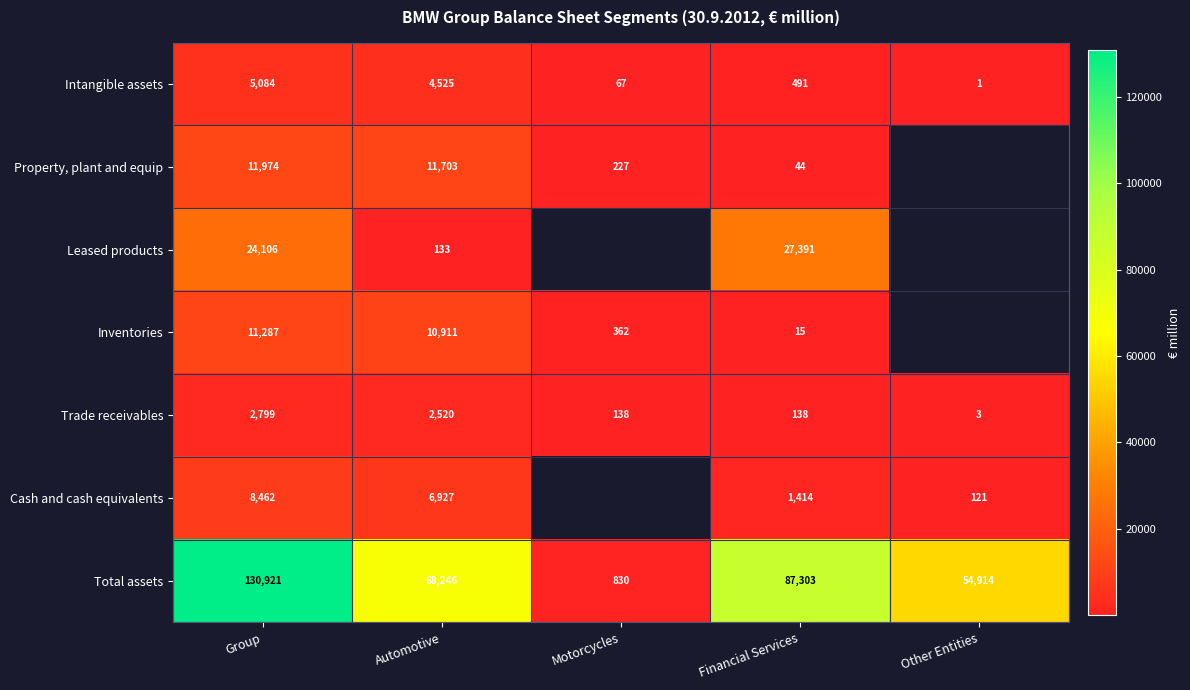

True or false: Intangible assets has a value of 108.2 at Motorcycles.

False